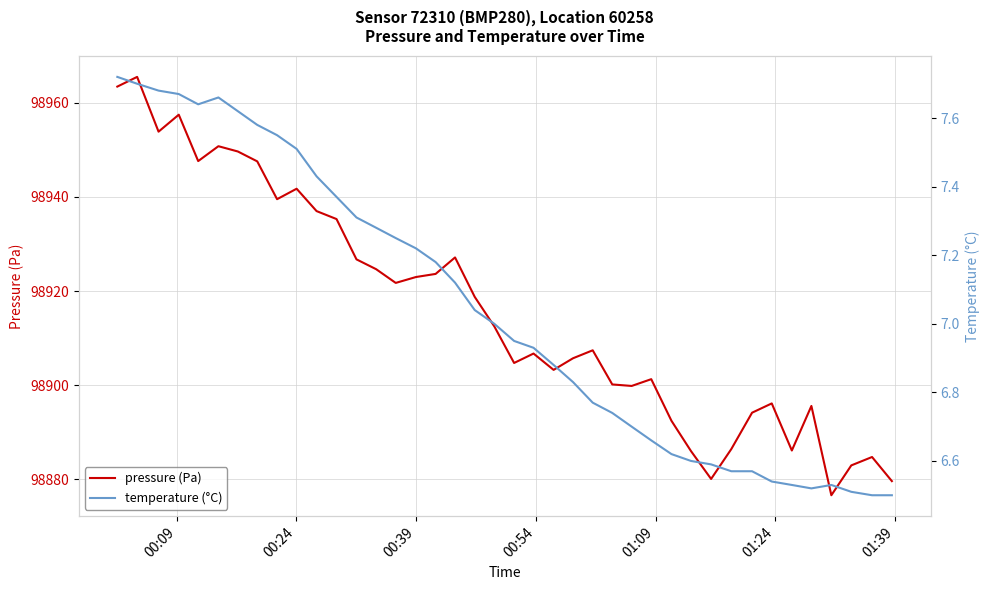

True or false: pressure (Pa) has more than 1 points higher than both neighbors.

True